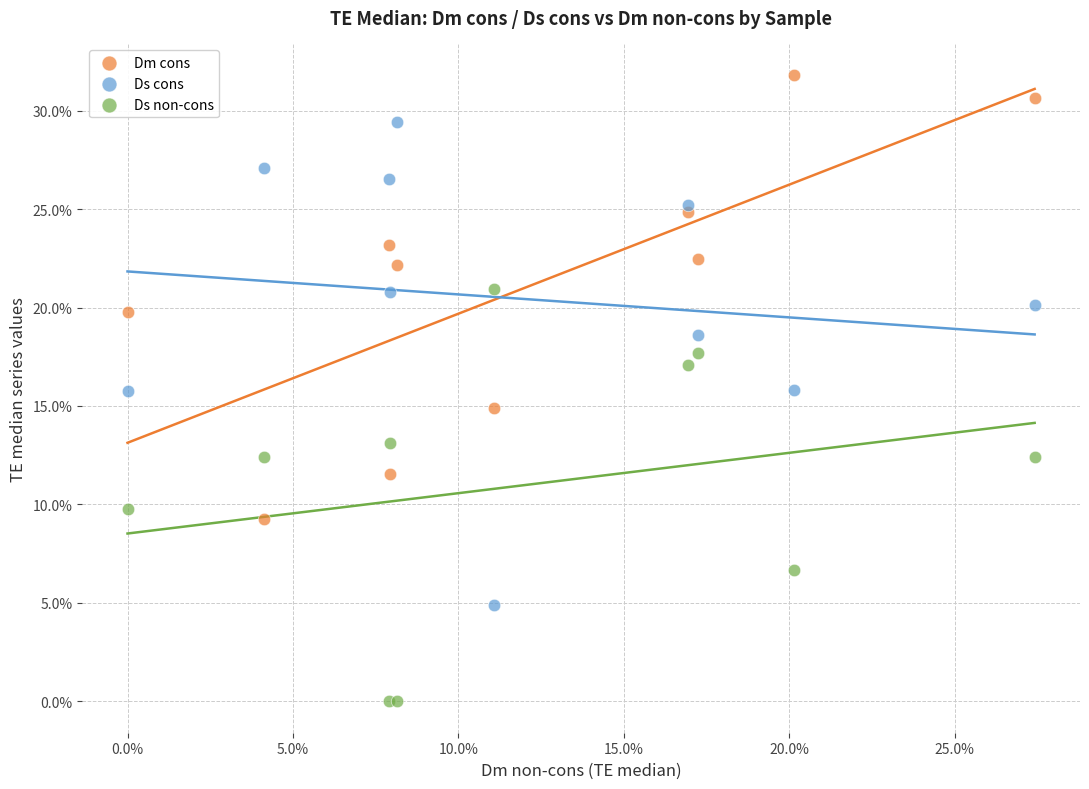

What are all the series names shown in the legend?

Dm cons, Ds cons, Ds non-cons